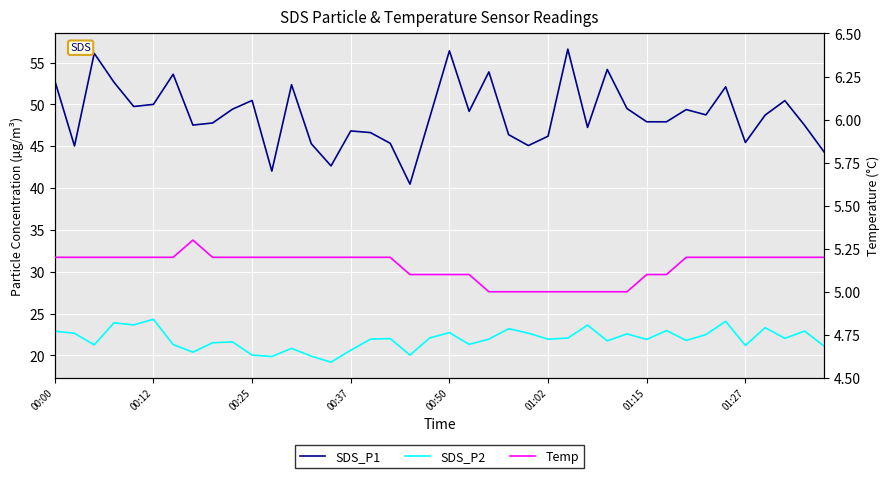

At how many categories does at least one series exceed 17?

40